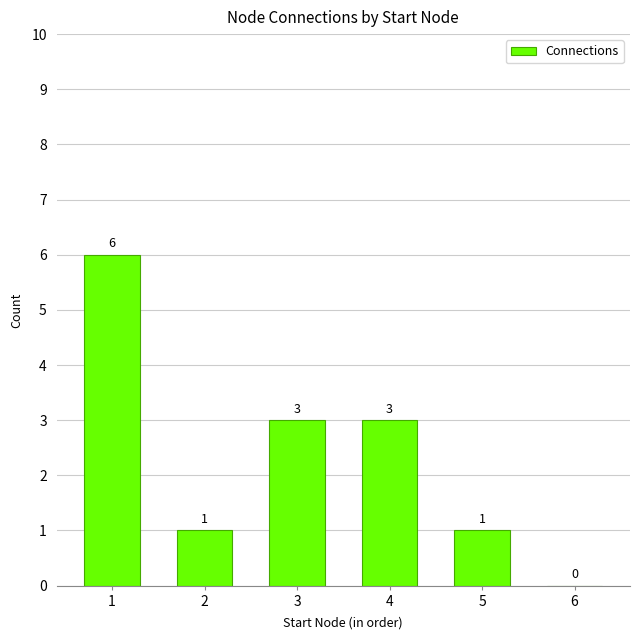

Reading left to right, what are all the values shown in this chart?

1=6	2=1	3=3	4=3	5=1	6=0